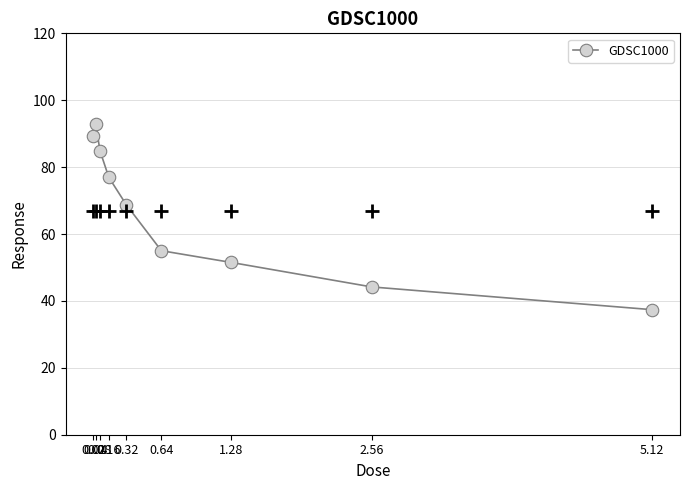

What is the difference between the maximum and minimum values?

55.5